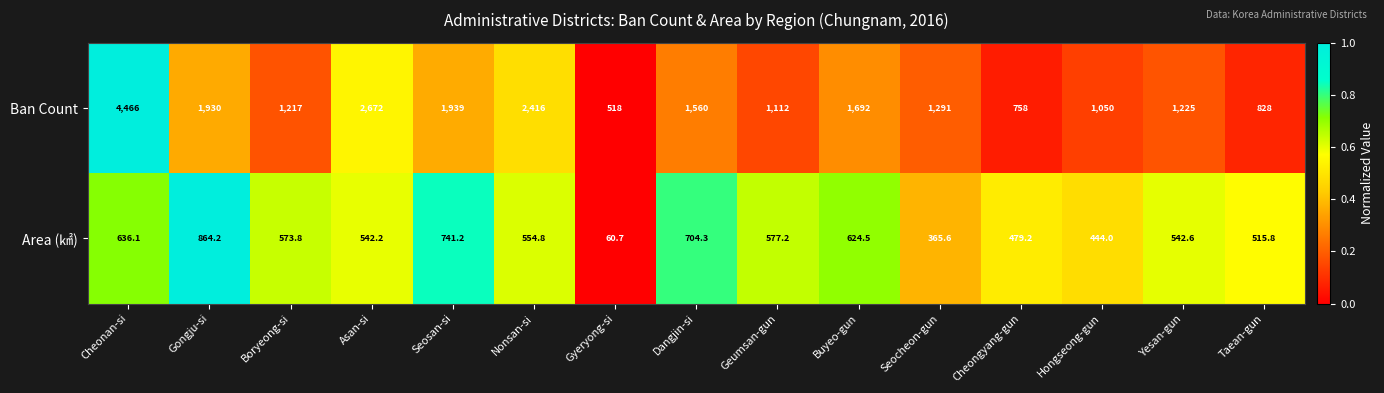

What is the sum of the Ban Count values at Geumsan-gun and Nonsan-si?

3528.0